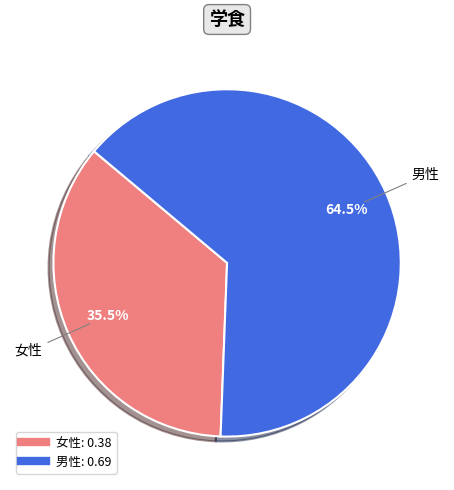

Is it true that 男性 is 79% of the pie?

False